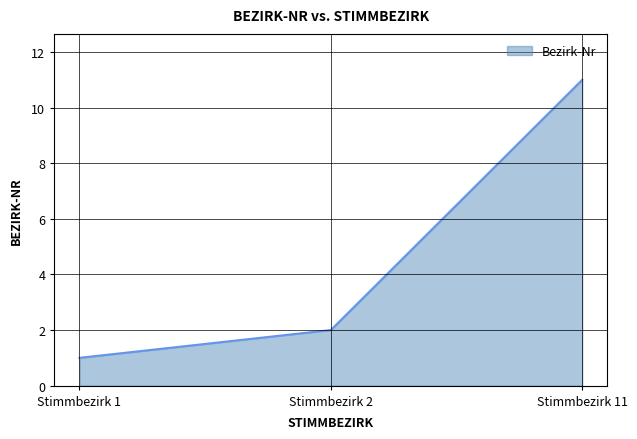

What is the maximum value shown in the chart?

11